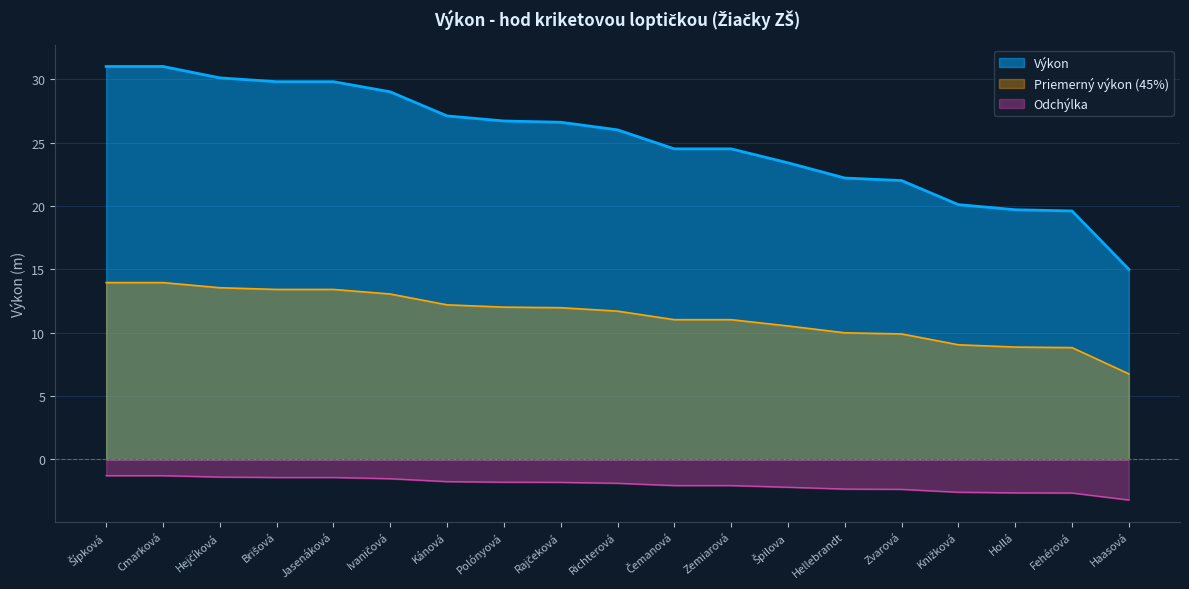

How many lines are shown in the chart?

3